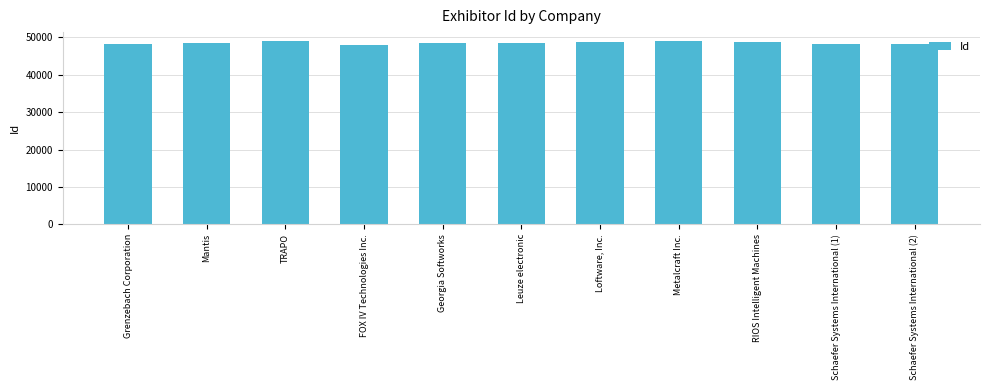

What is the label of the 10th bar from the right?

Mantis